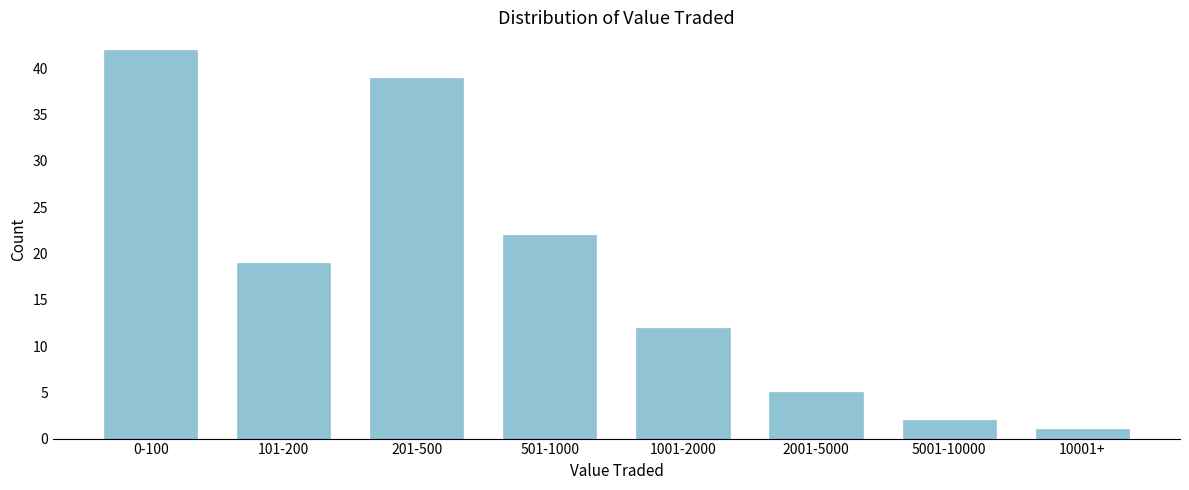

Reading left to right, transcribe all the data shown in this chart.

0-100=42	101-200=19	201-500=39	501-1000=22	1001-2000=12	2001-5000=5	5001-10000=2	10001+=1